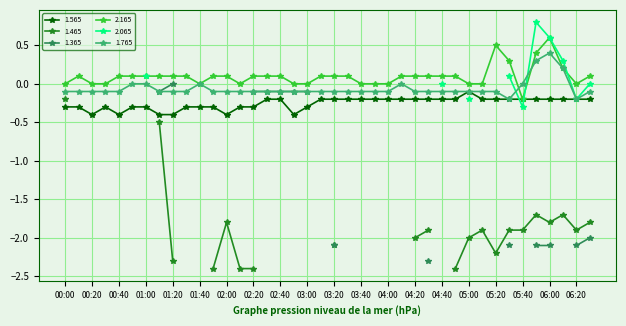

True or false: 1.565 has more than 0 interior local peaks.

True